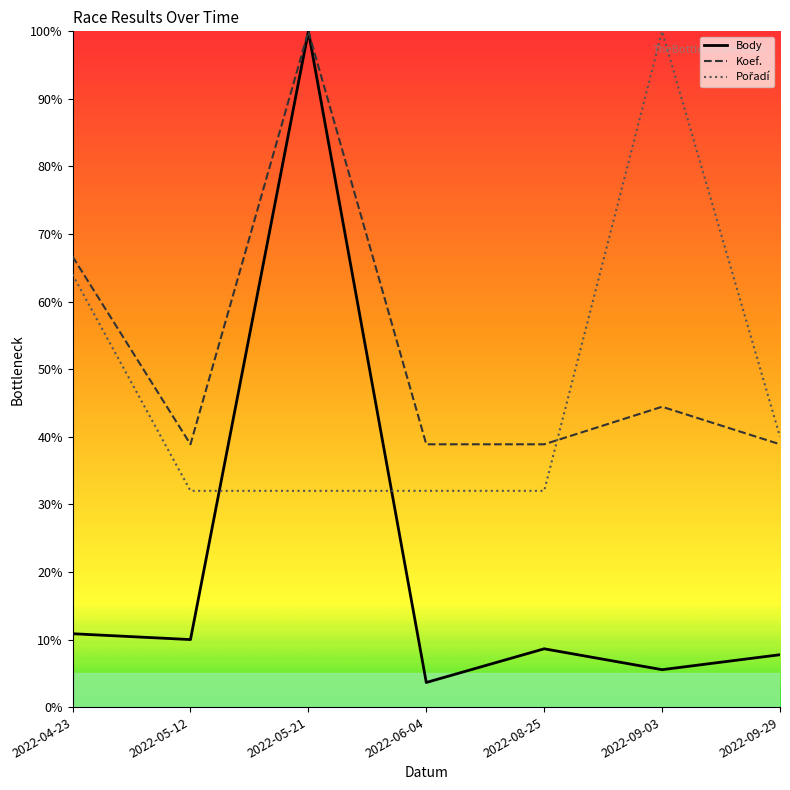

What is the greatest value displayed?

100.0